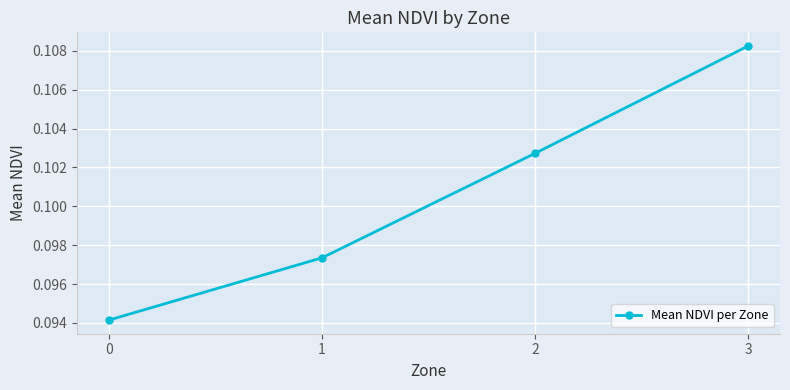

What is the sum of the values at 3 and 0?

0.2